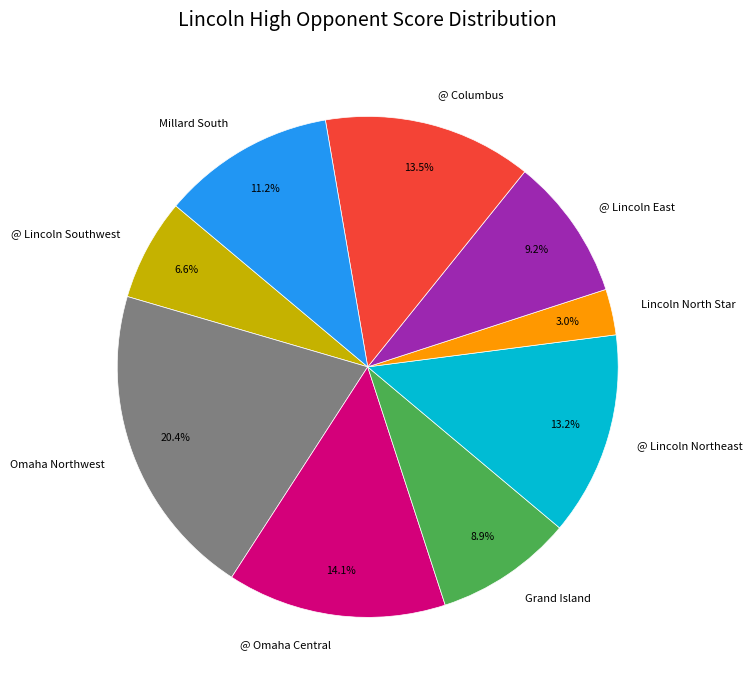

Count the number of slices in the pie.

9